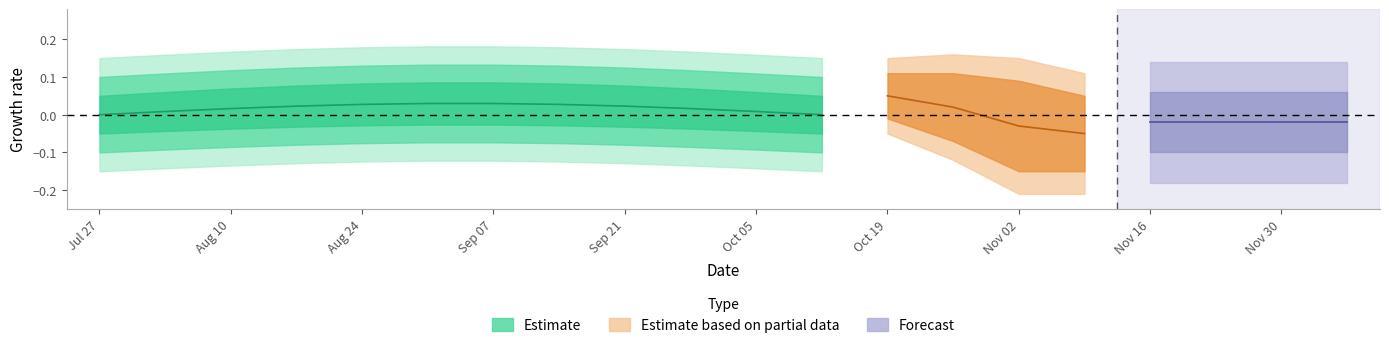

Does the chart have visible grid lines?

No